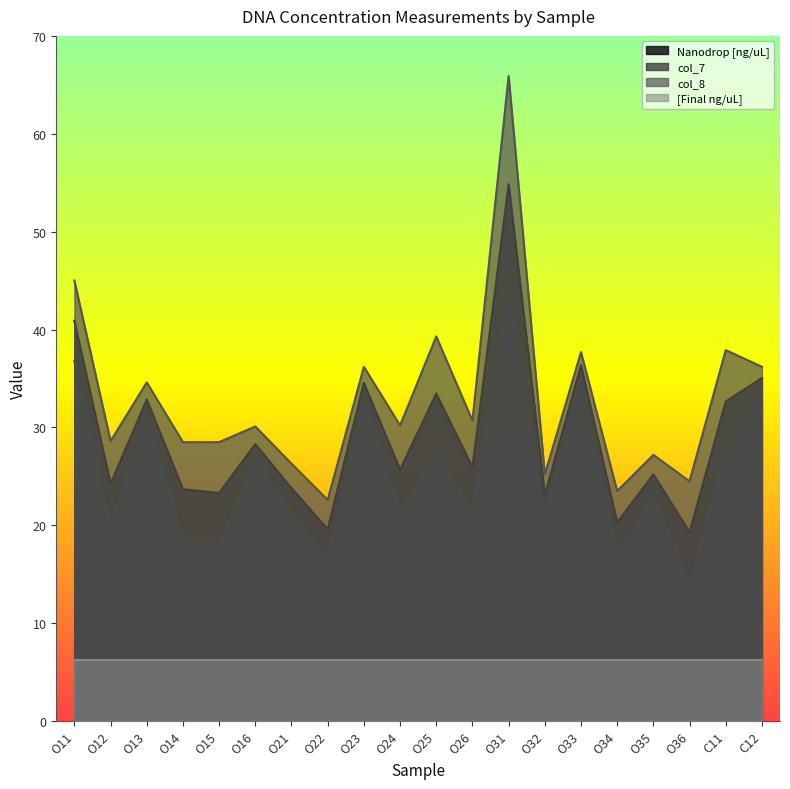

Which series has the largest total across all categories?

col_8